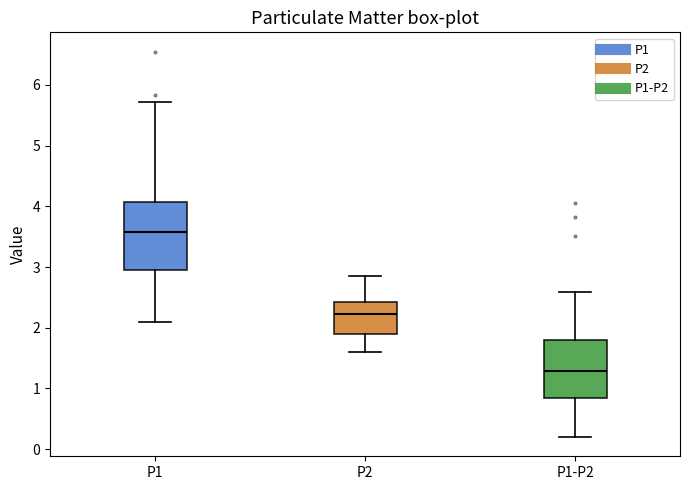

Which box has the highest median line?

P1